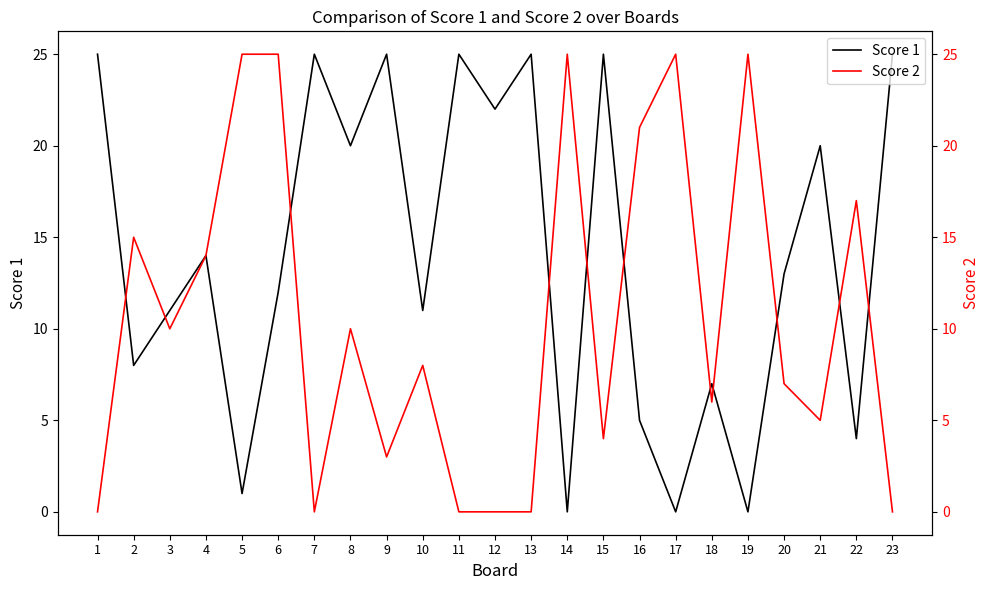

True or false: Score 1 has more than 0 points higher than both neighbors.

True